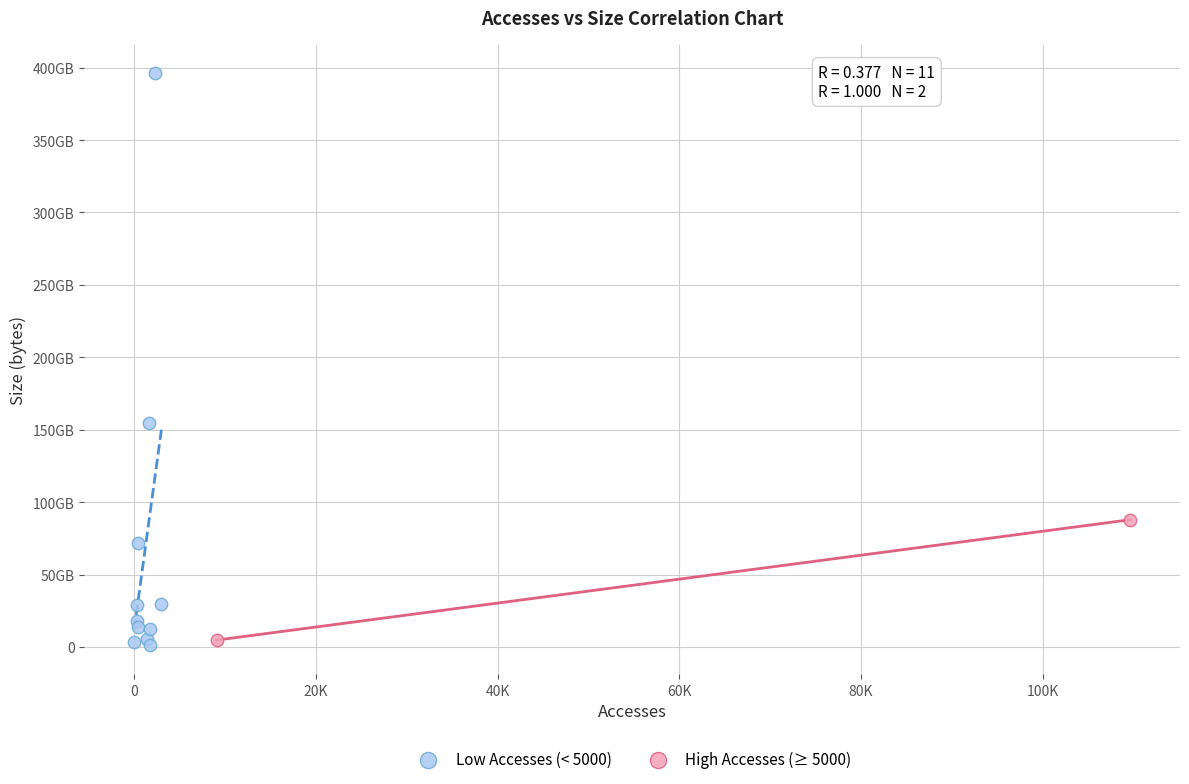

What are all the series names shown in the legend?

Low Accesses (< 5000), High Accesses (≥ 5000)